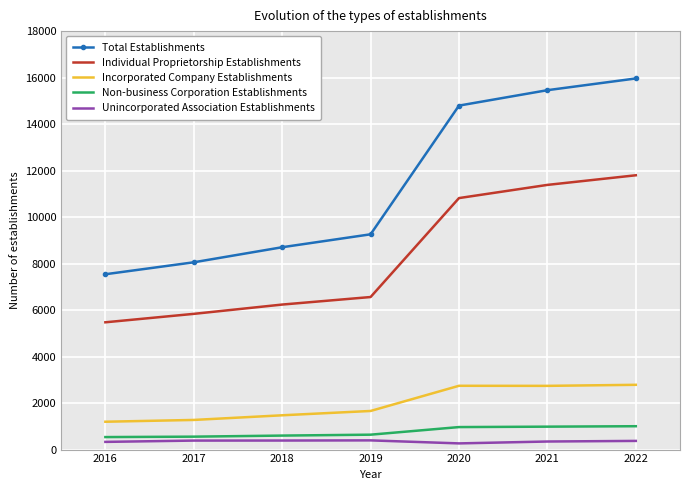

Is the value of Individual Proprietorship Establishments at 2017 greater than the value of Unincorporated Association Establishments at 2017?

Yes